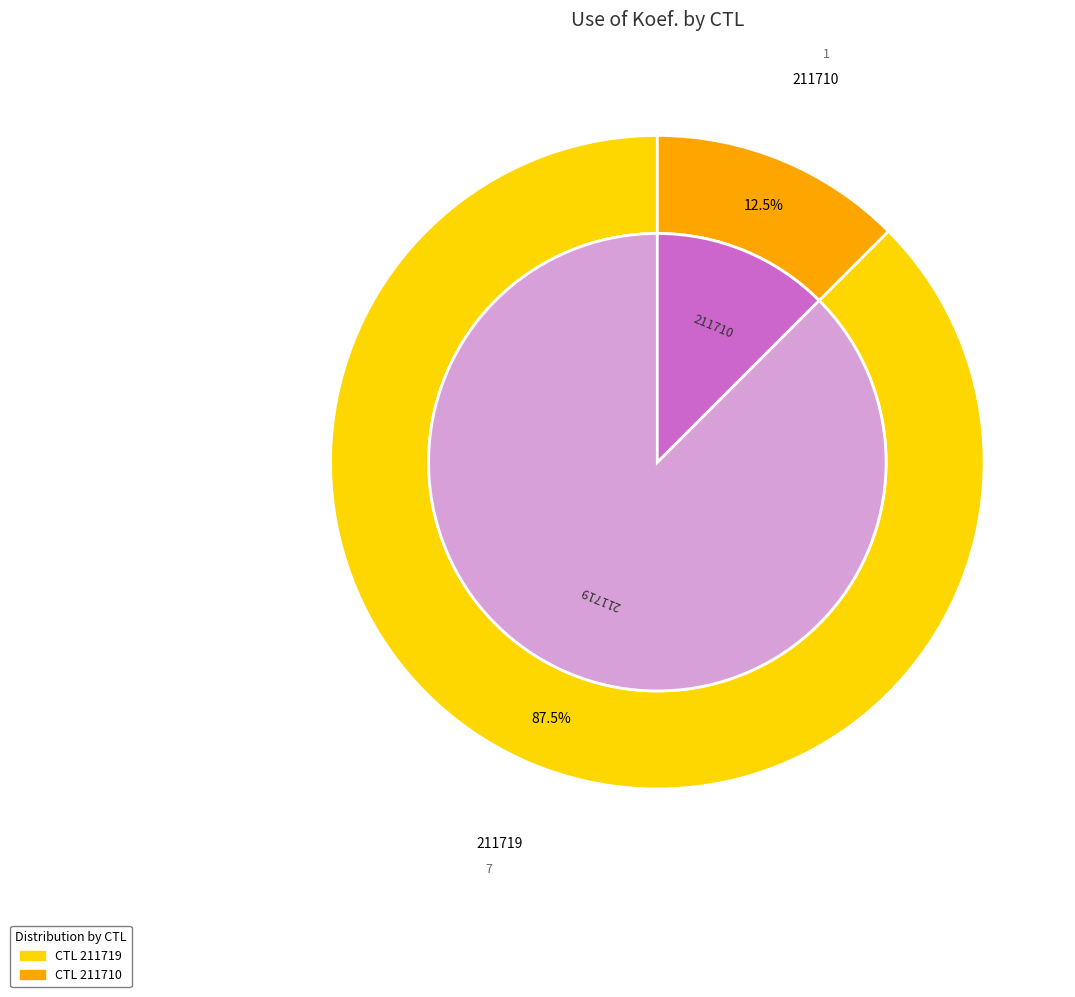

True or false: 211710 accounts for 12% of the total.

True